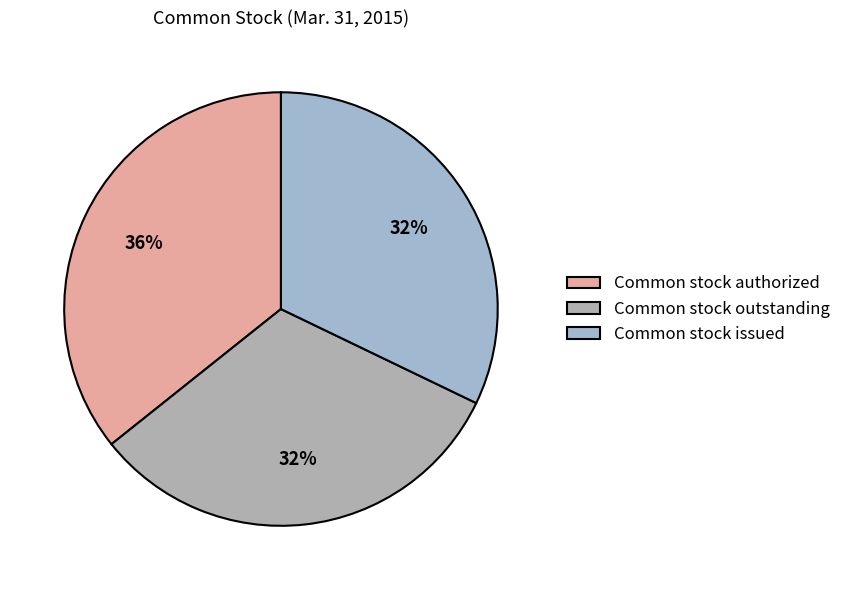

To the nearest percent, what percentage of the pie is Common stock authorized?

36%